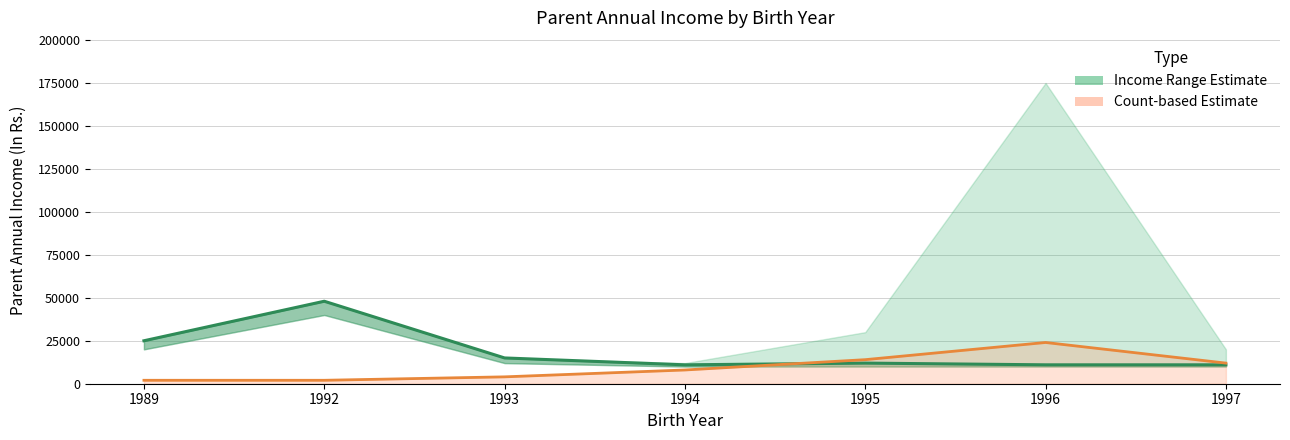

At which label is Income Mid Estimate closest to 29500?

1989